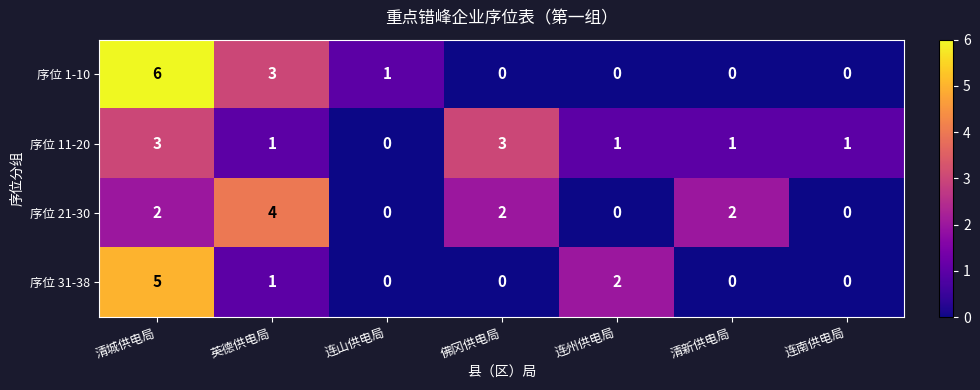

What is the maximum value shown in the chart?

6